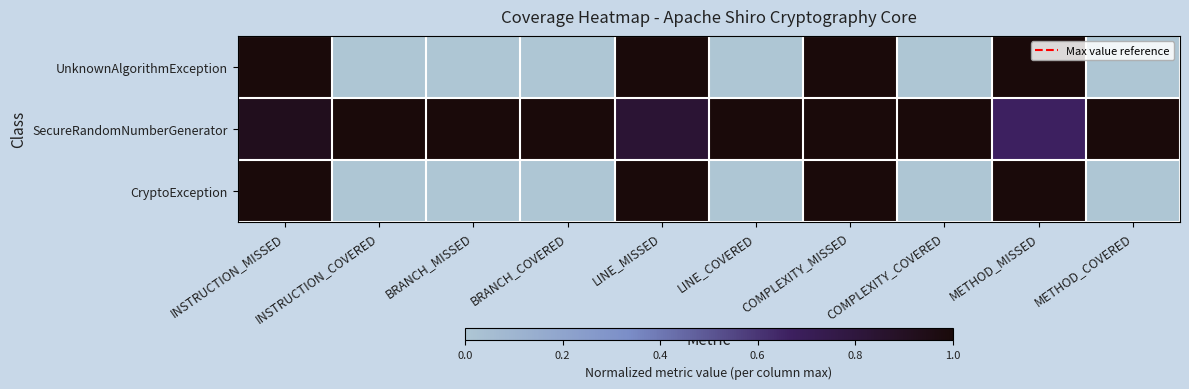

Between LINE_MISSED and METHOD_COVERED, which series saw the biggest shift?

UnknownAlgorithmException